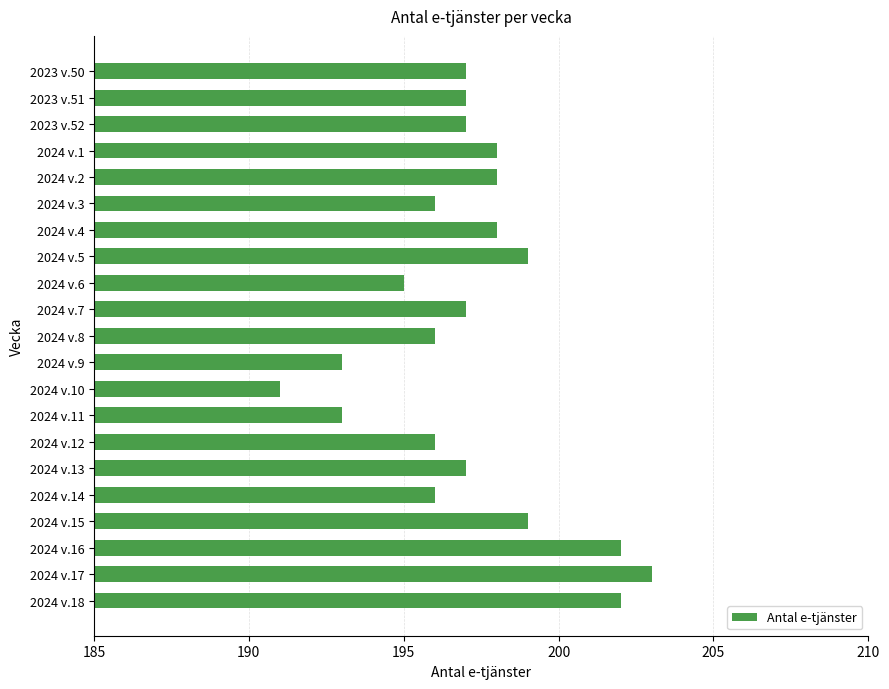

What is the ratio of the value at 2024 v.8 to the value at 2024 v.6?

1.0